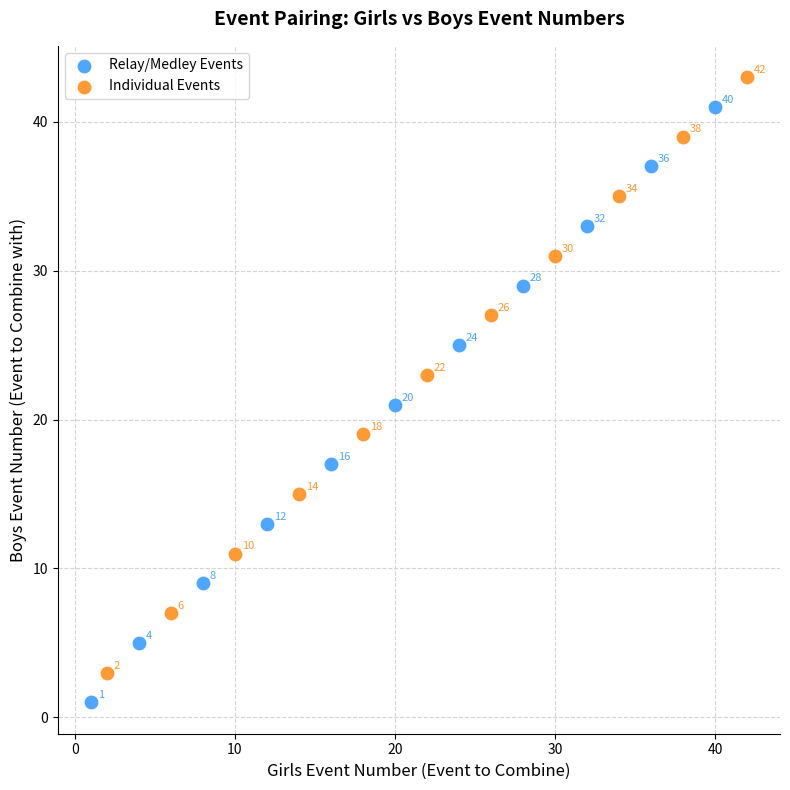

Which series contains the lowest Y value?

Relay/Medley Events